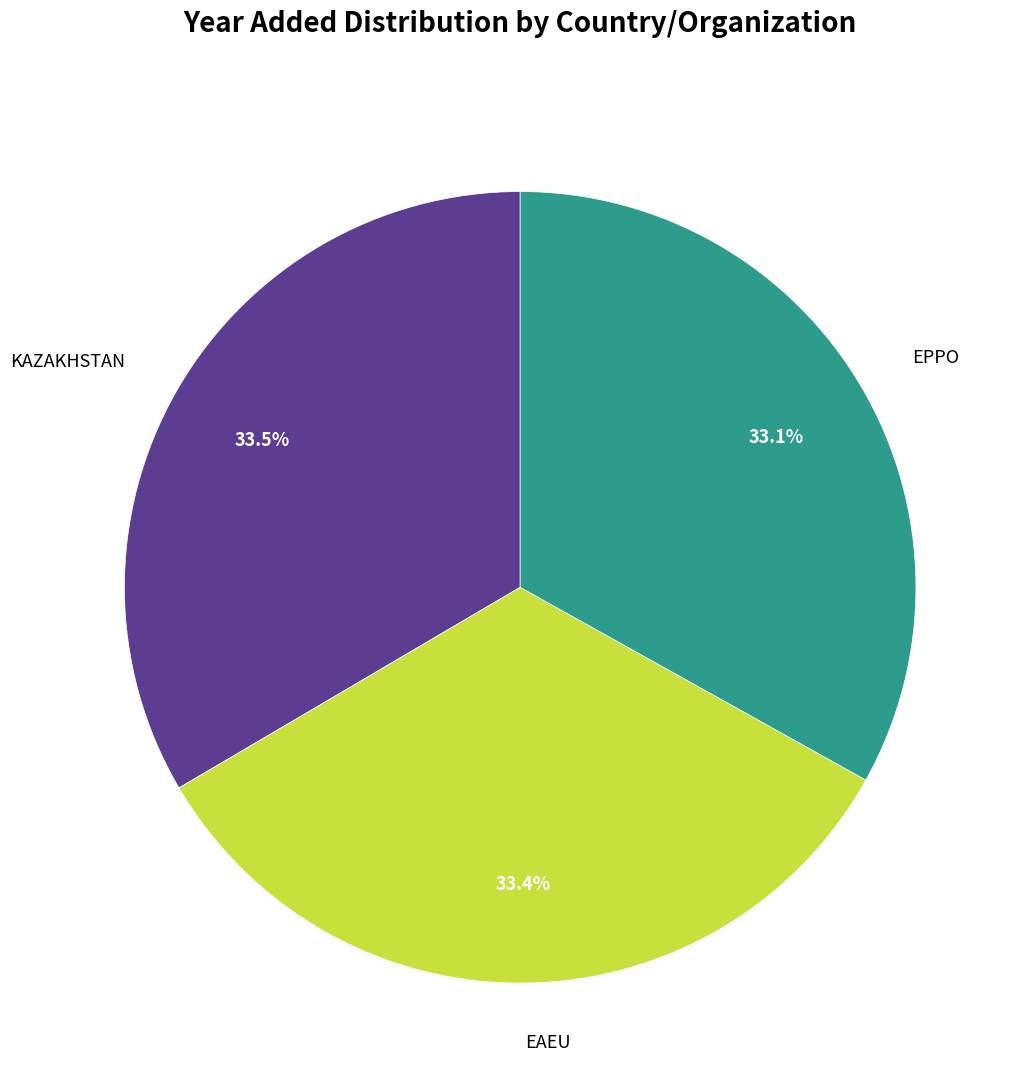

Does any single category account for the majority?

No